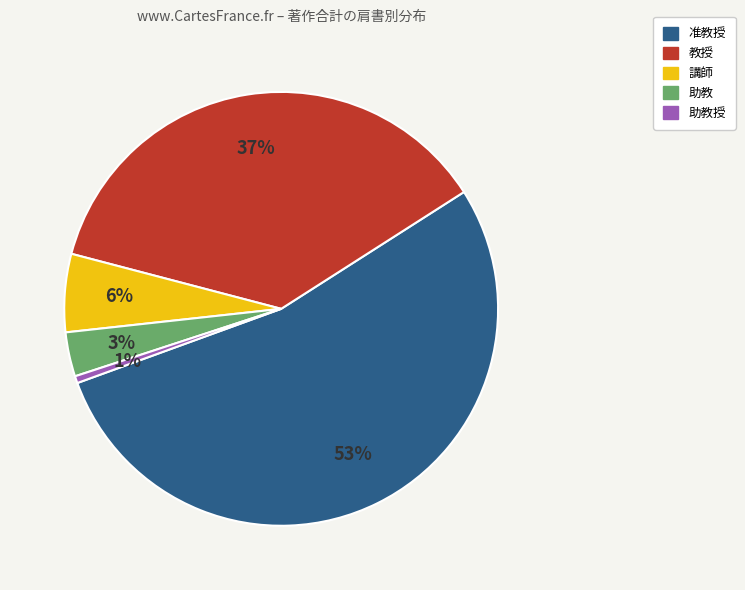

To the nearest percent, what is the average slice percentage?

20%